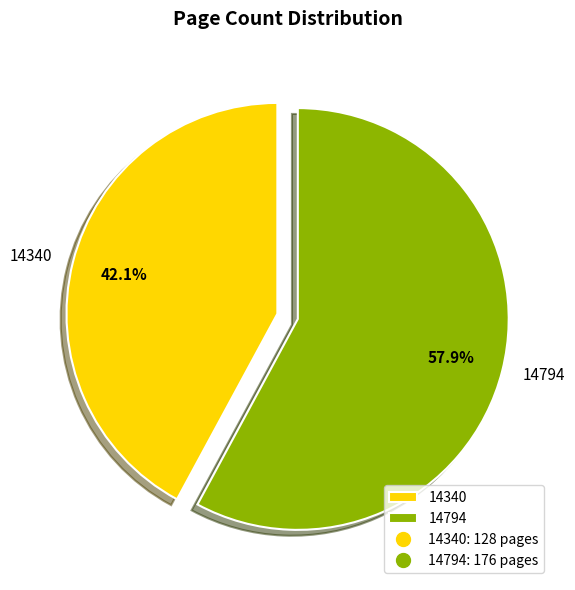

To the nearest percent, what percentage of the pie is 14340?

42%